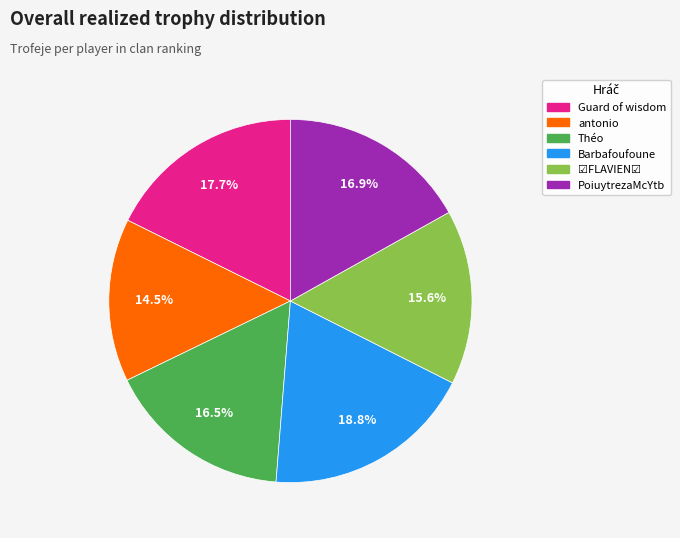

Between Théo and antonio, which is larger?

Théo